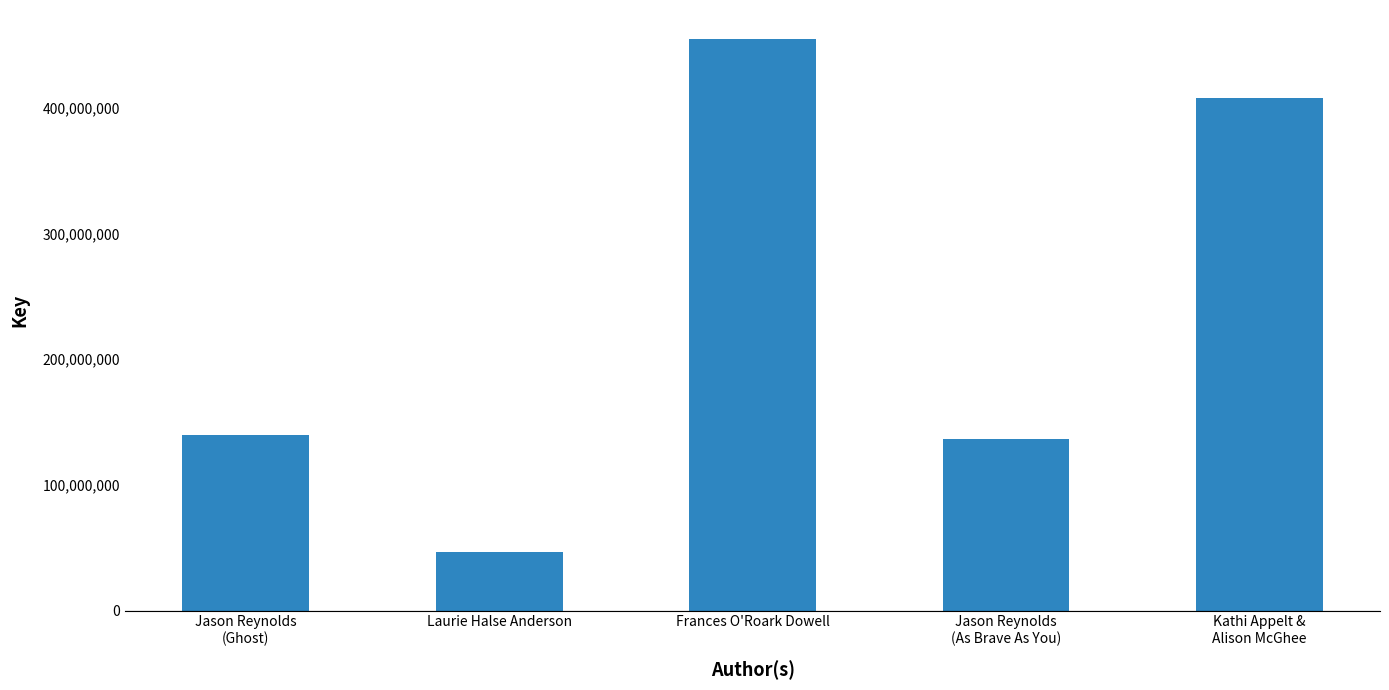

What is the change in value from Frances O'Roark Dowell to Kathi Appelt &
Alison McGhee?

-47067378